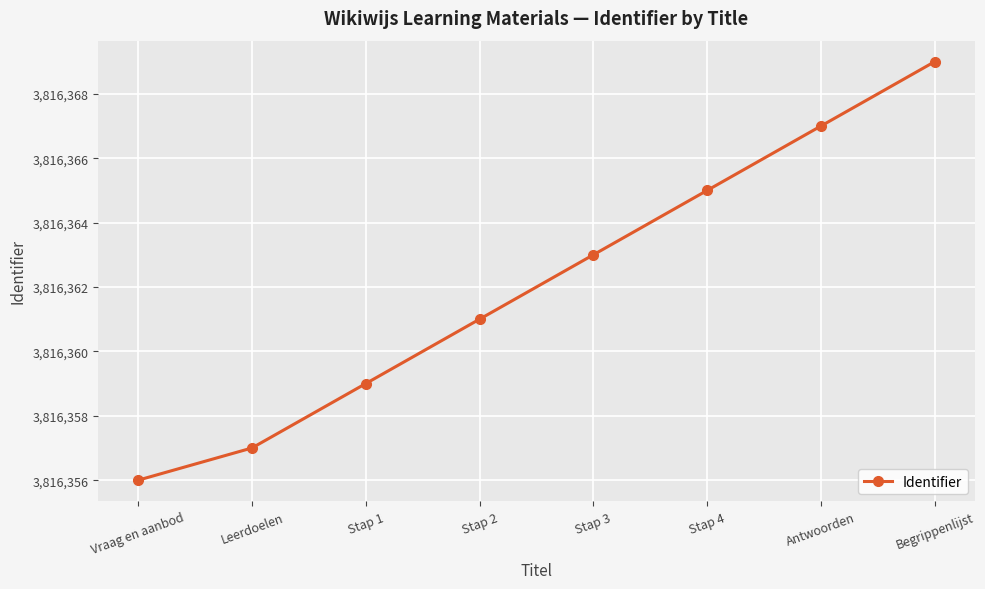

Reading right to left, what are all the values shown in this chart?

Begrippenlijst=3816369	Antwoorden=3816367	Stap 4=3816365	Stap 3=3816363	Stap 2=3816361	Stap 1=3816359	Leerdoelen=3816357	Vraag en aanbod=3816356